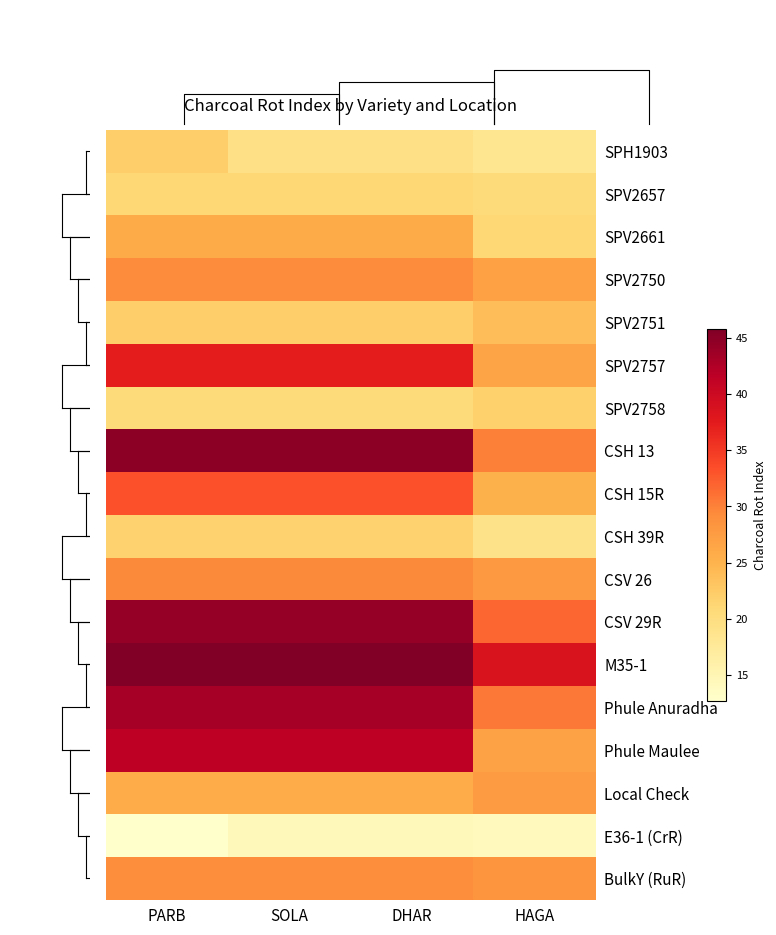

At which category does the chart reach its peak across all series?

PARB